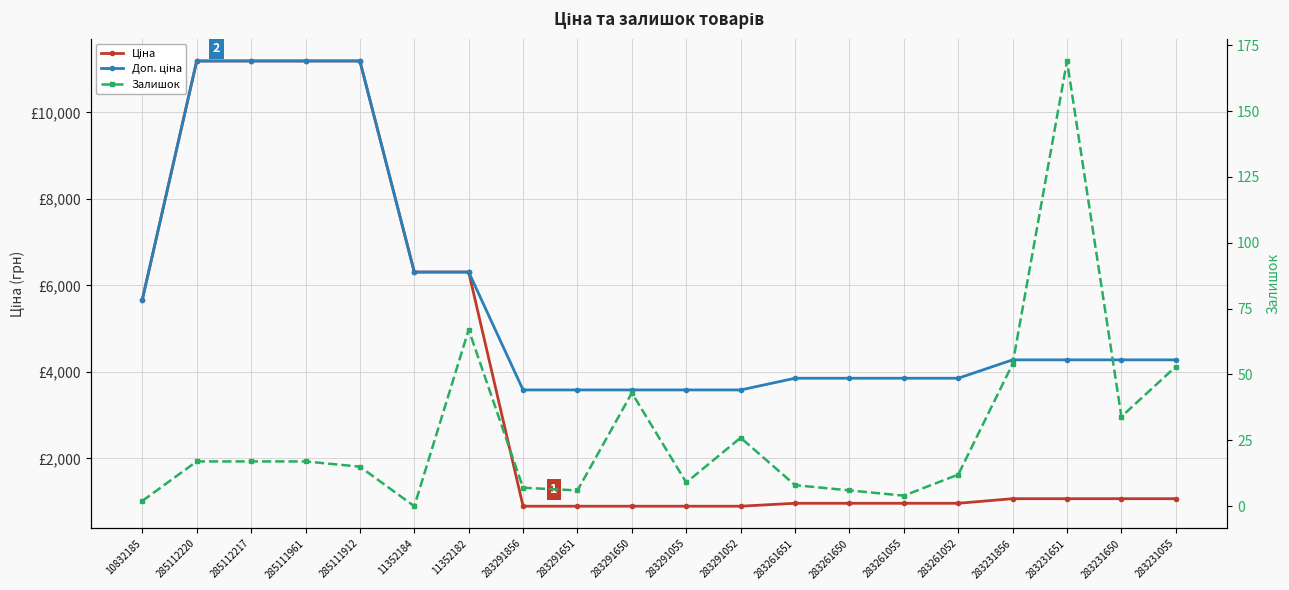

What is the difference between the Ціна values at 283231856 and 283291052?

173.9